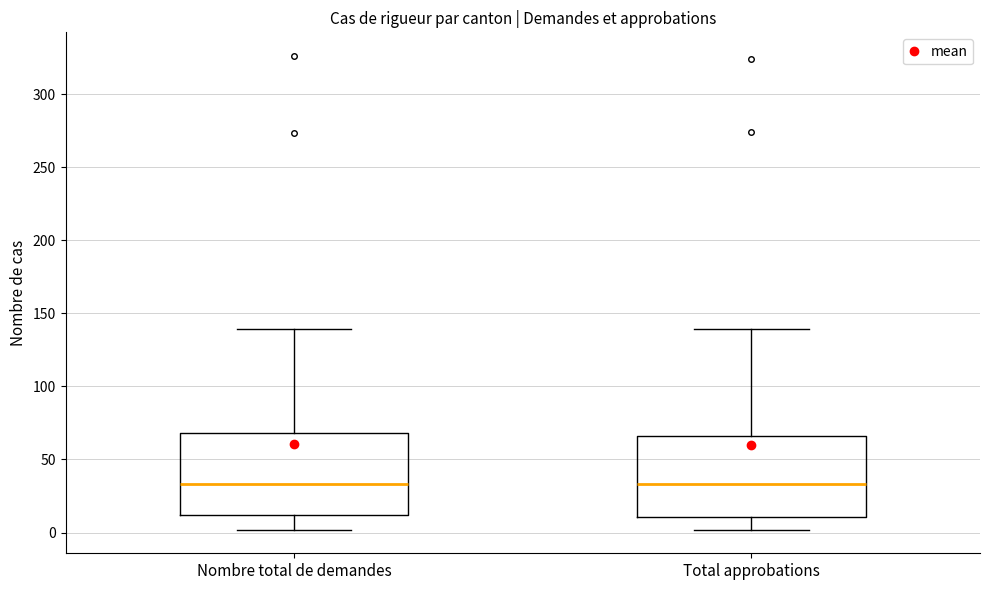

Reading left to right, read every box against the y-axis: the position of its median line, the range the box covers, and the ends of its whiskers. The values are not printed on the chart, so give them approximately, as read against the axis.

Nombre total de demandes: median 35, box 10 to 70, whiskers 0 to 140
Total approbations: median 35, box 10 to 65, whiskers 0 to 140